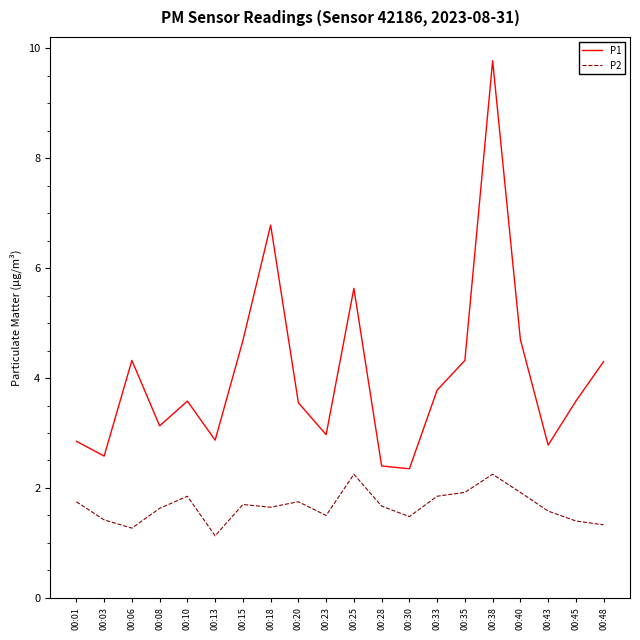

Is the value of P1 at 00:33 greater than the value of P2 at 00:38?

Yes